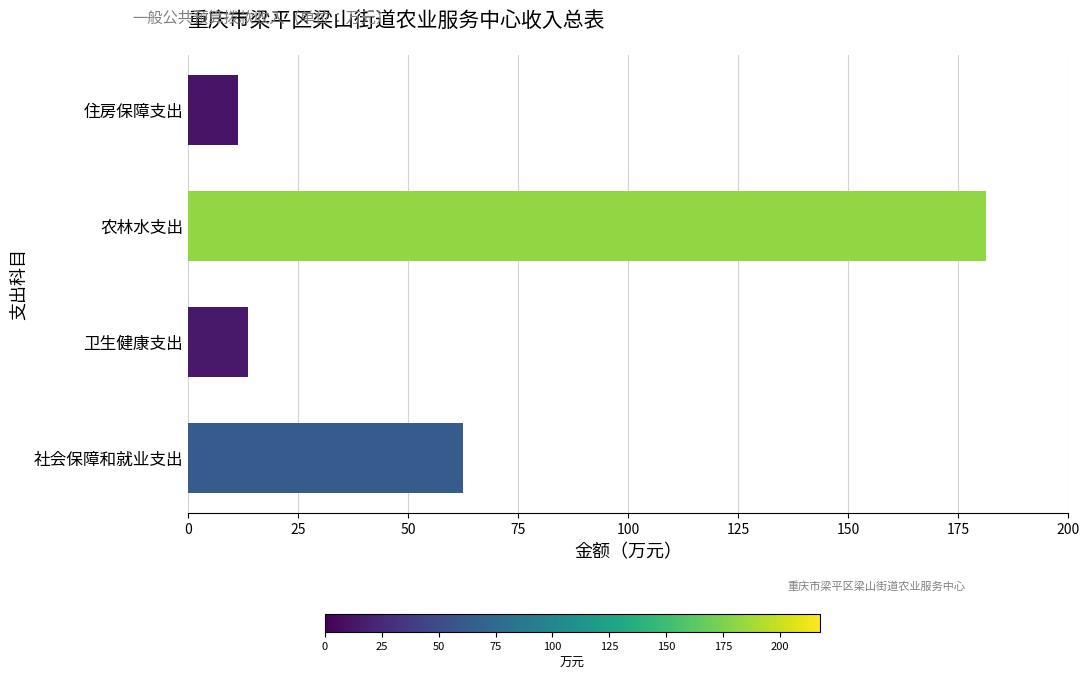

Is it true that the value at 社会保障和就业支出 is 62.4?

True